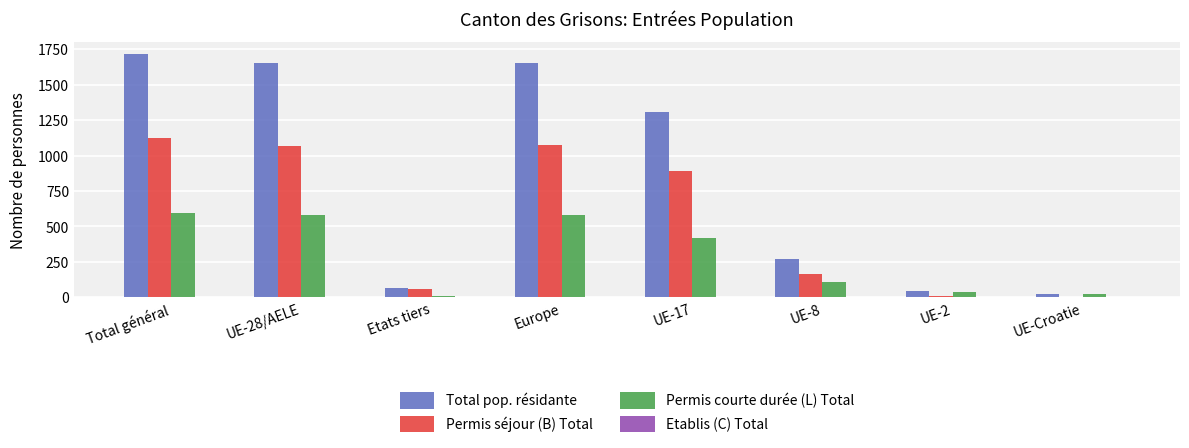

The value of Permis séjour (B) Total at Total général is 663. True or false?

False